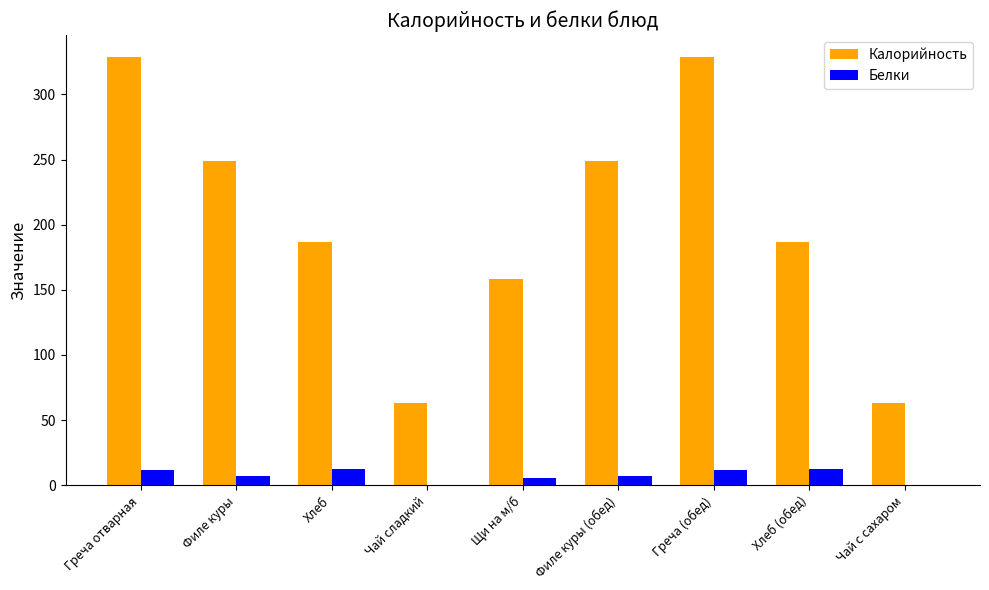

What is the maximum value shown in the chart?

329.0